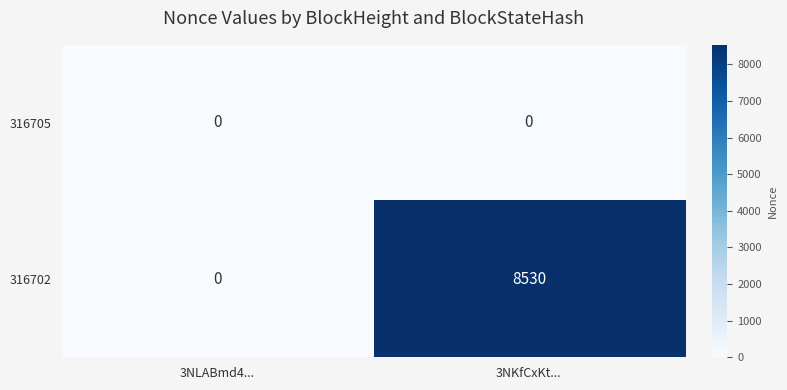

Reading right to left, extract all data points from this chart.

316705: 3NKfCxKt...=0	3NLABmd4...=0
316702: 3NKfCxKt...=8530	3NLABmd4...=0